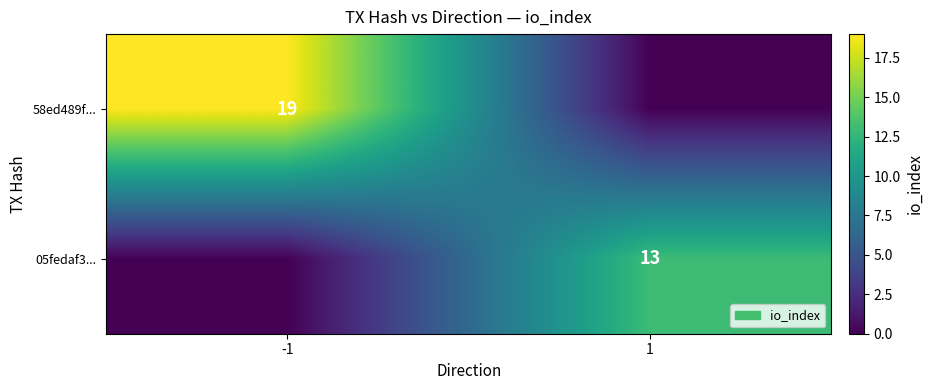

The 58ed489f... series shows 19 at -1. True or false?

True